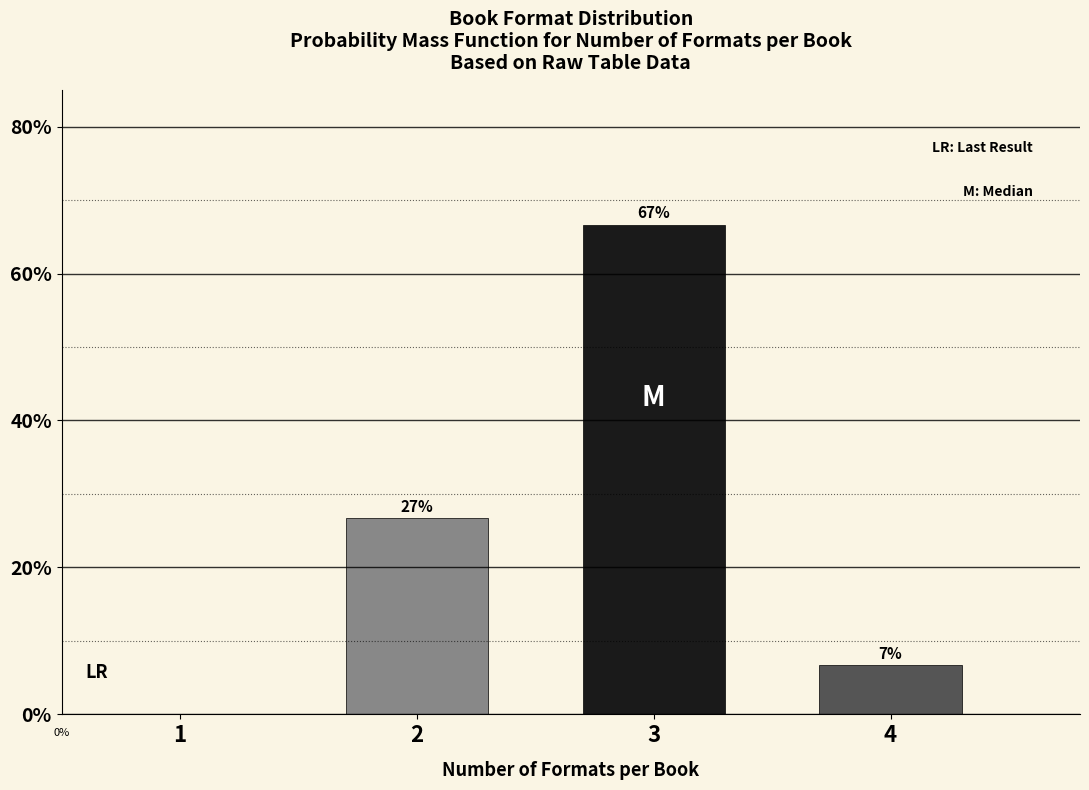

What is the maximum value shown in the chart?

66.7